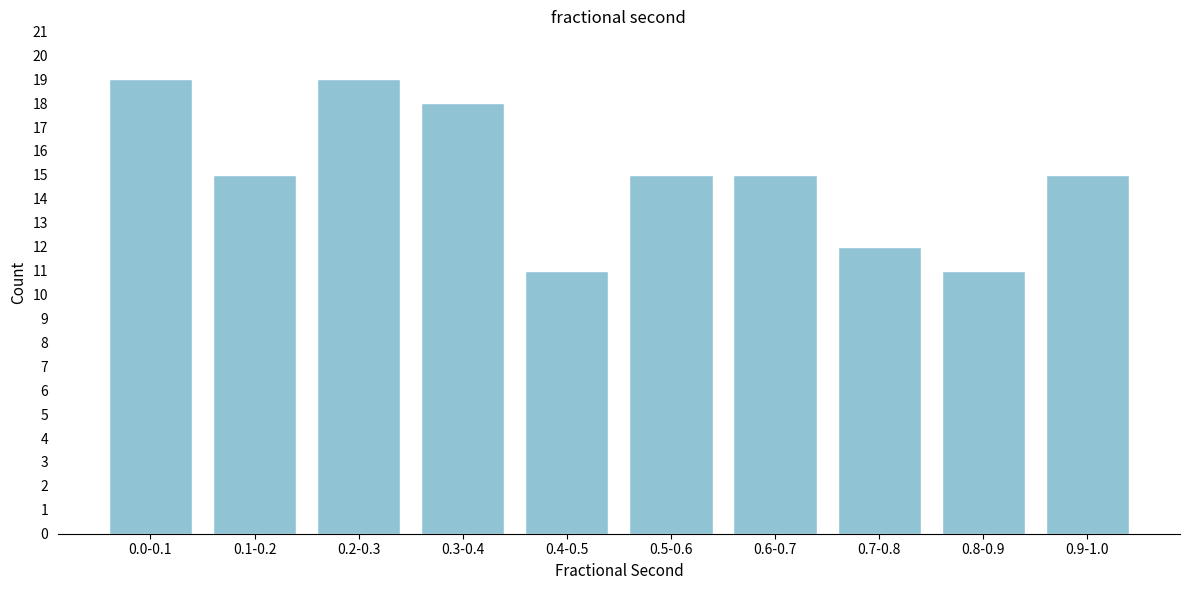

Reading left to right, list all the values displayed in this chart.

19	15	19	18	11	15	15	12	11	15